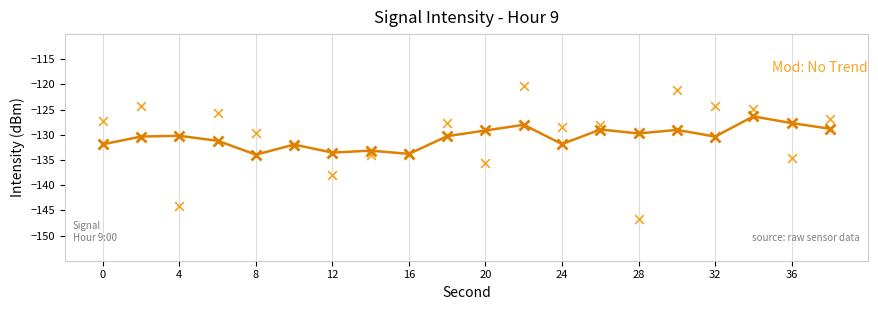

What is the range of X values (max minus min)?

38.0